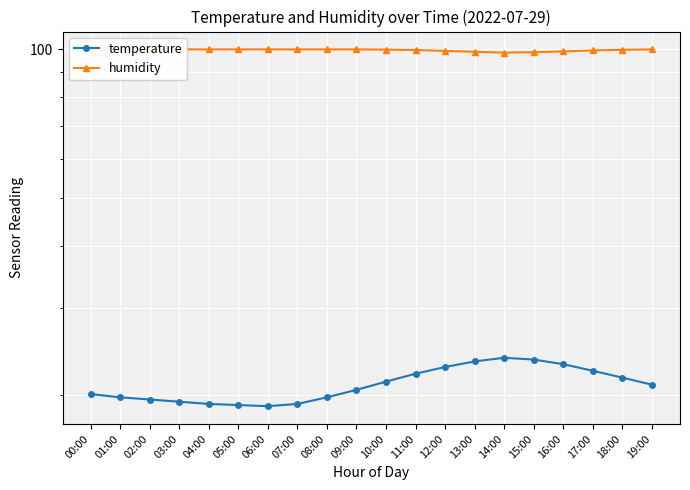

What is the difference between the second highest and second lowest values in the humidity series?

1.3